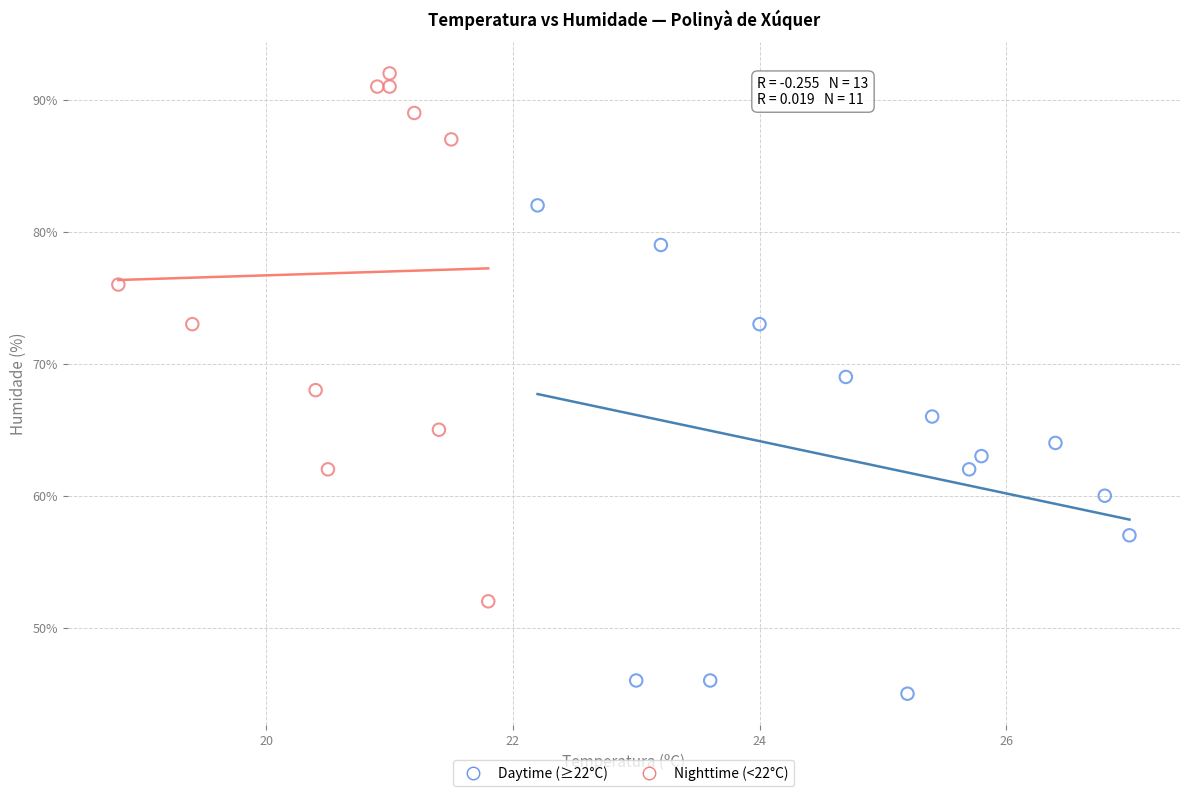

Which series reaches the maximum Y coordinate?

Nighttime (<22°C)